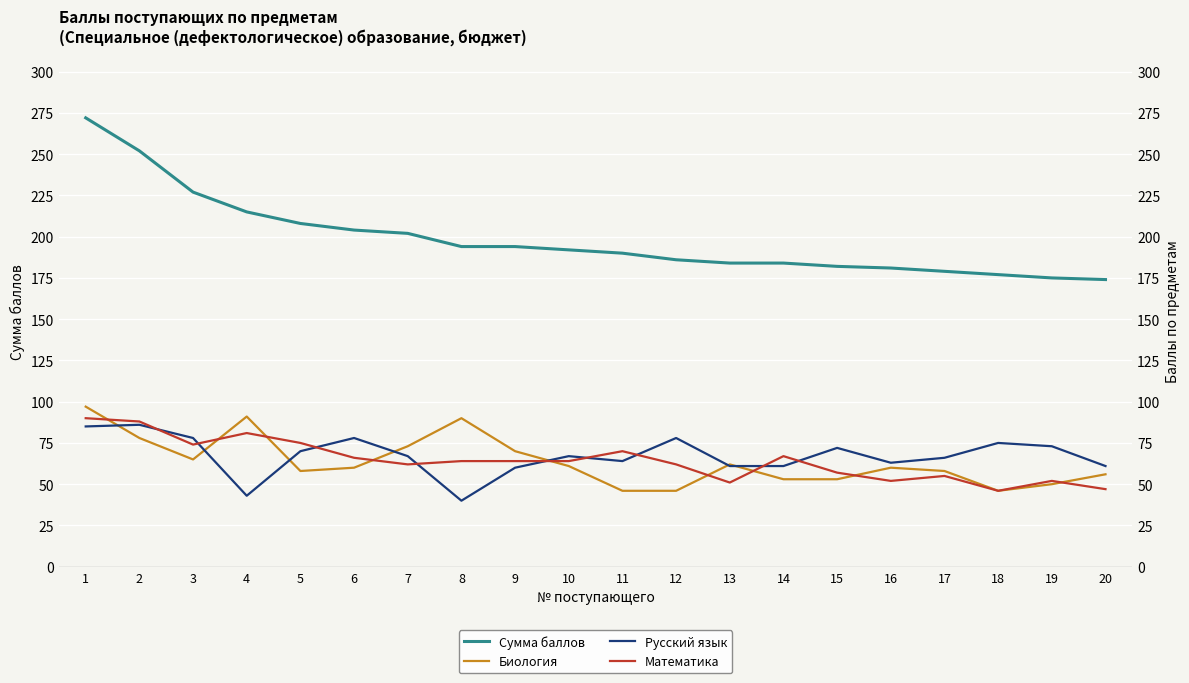

Which series changed the most between 8 and 20?

Биология